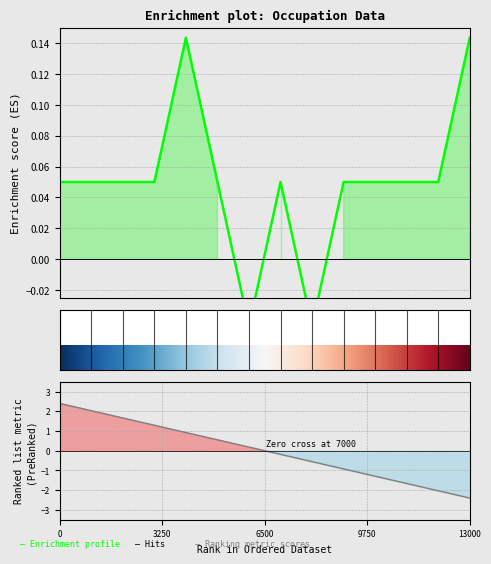

What is the sum of all values?

0.7